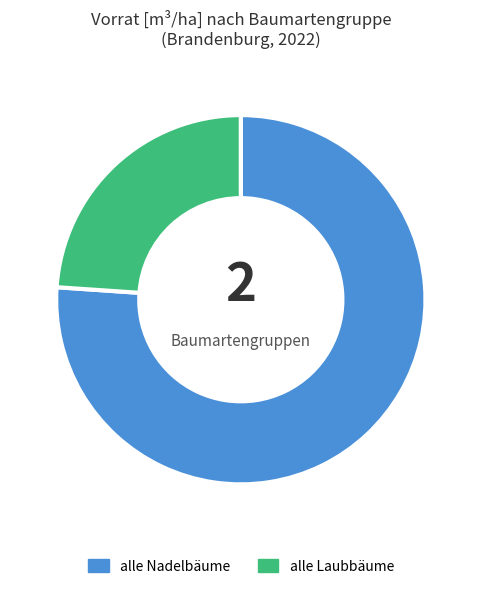

Which slice is the largest?

alle Nadelbäume